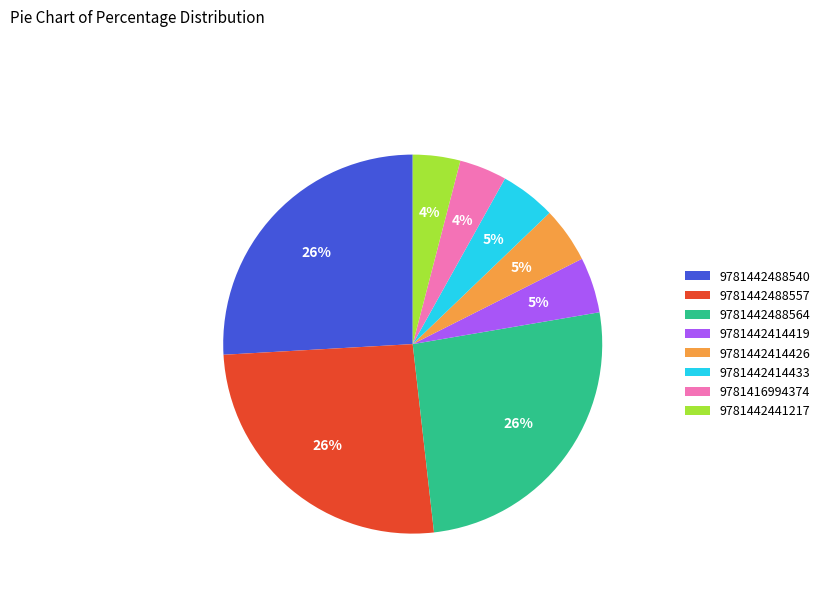

True or false: 9781442488564 accounts for 26% of the total.

True